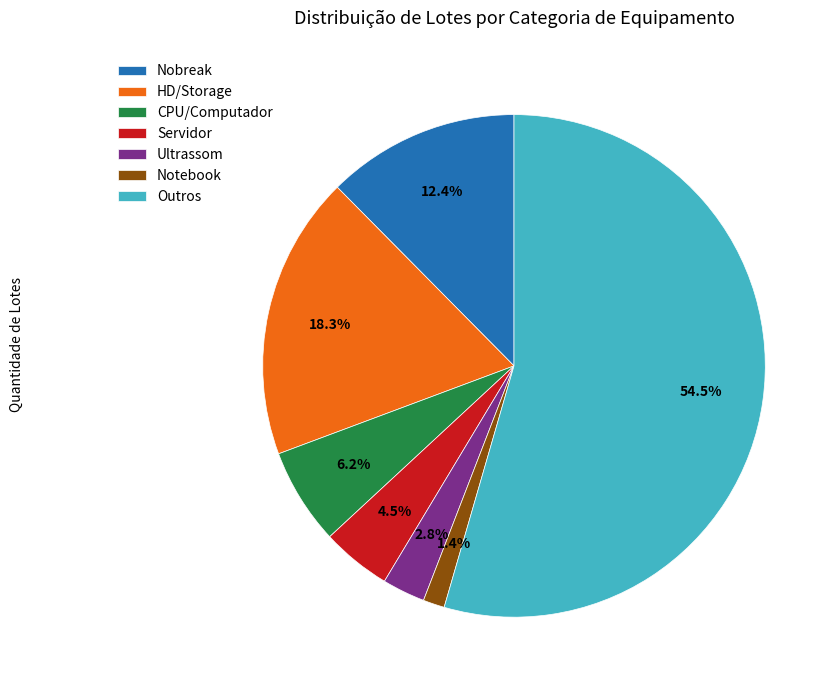

Which has a higher value, Outros or Ultrassom?

Outros